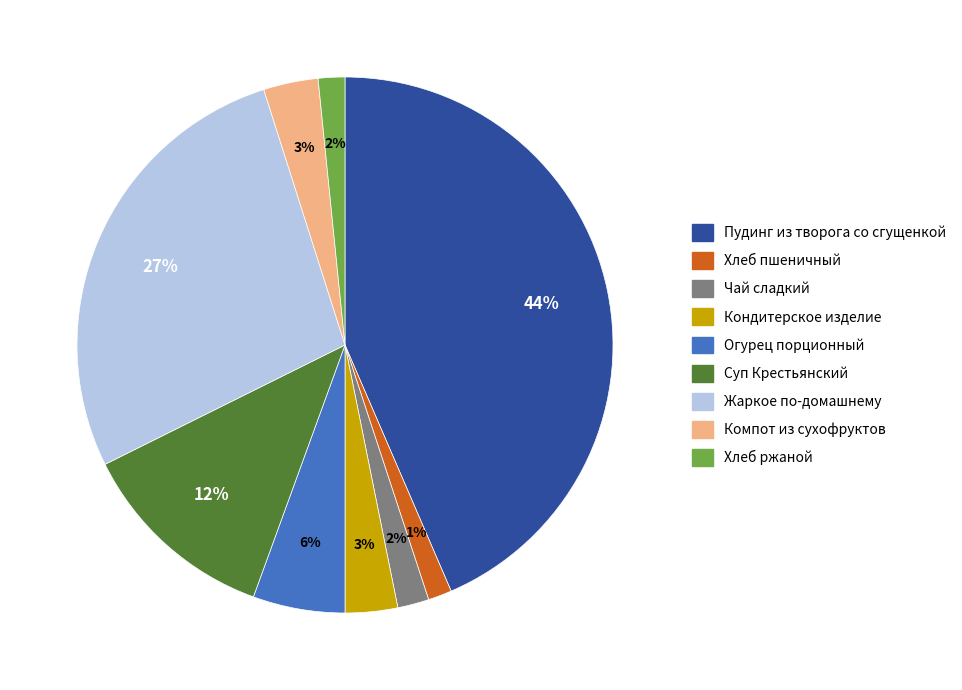

To the nearest percent, what percentage of the pie is Компот из сухофруктов?

3%